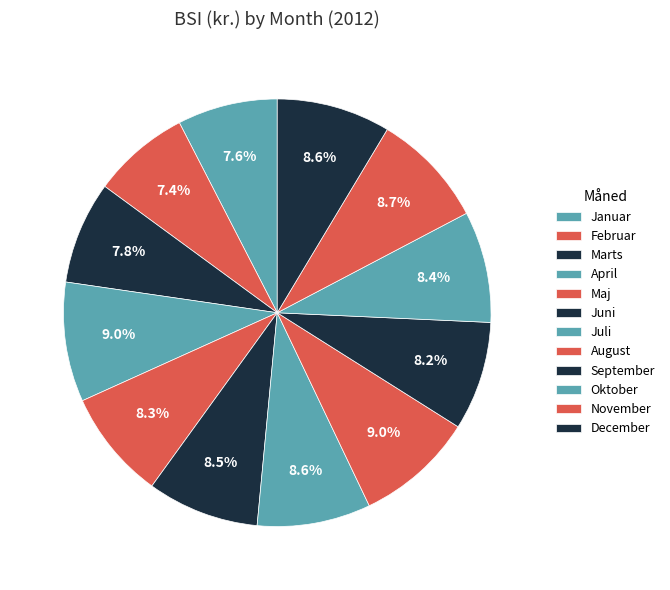

How many segments does this pie chart have?

12